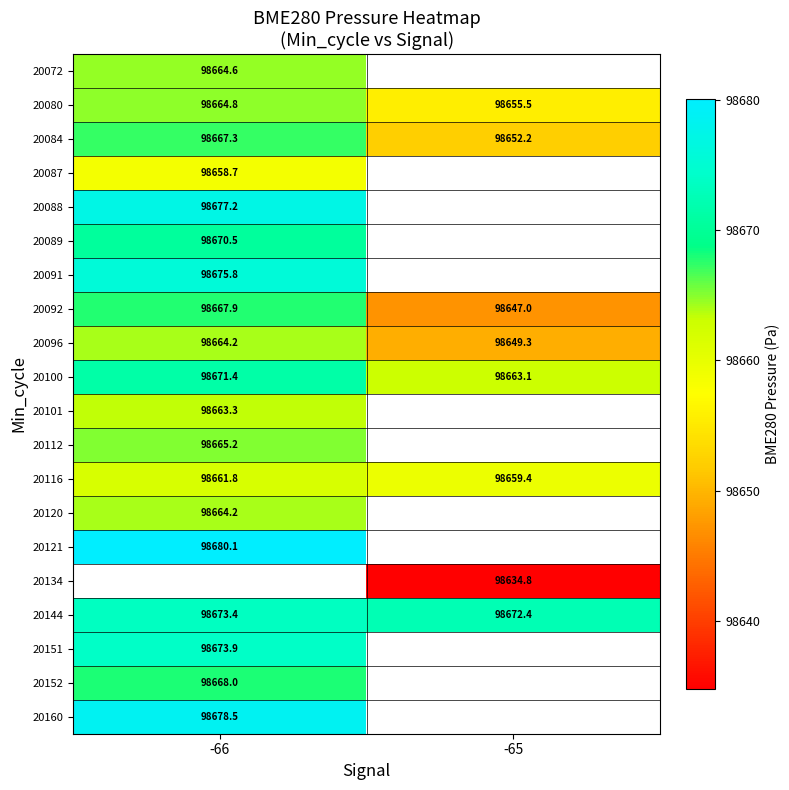

How many data points in 20116 are less than 98661?

1